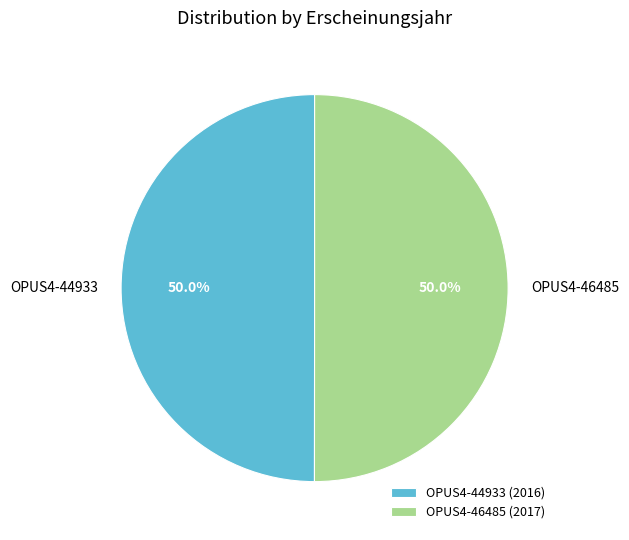

To the nearest percent, what is the average slice percentage?

50%